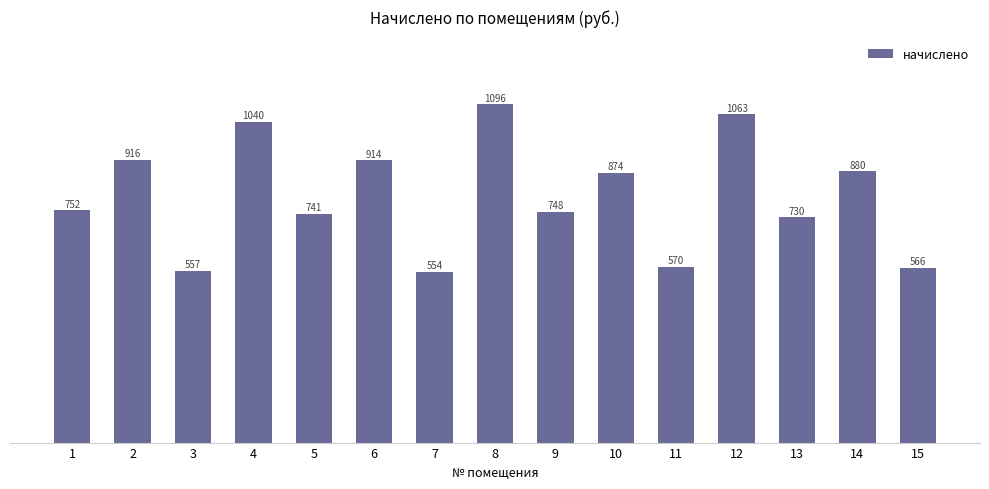

Between 10 and 5, which is larger?

10